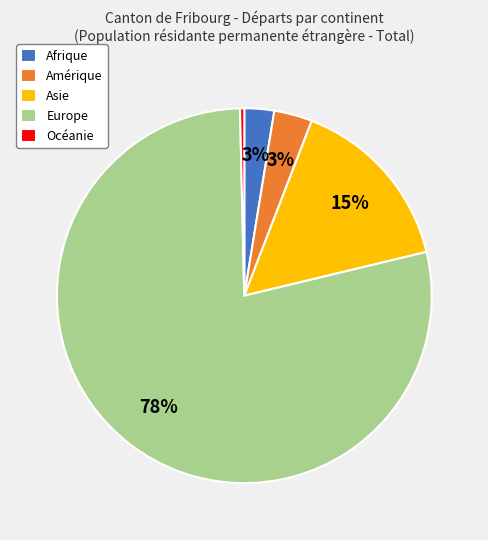

Which category has the biggest portion of the pie?

Europe